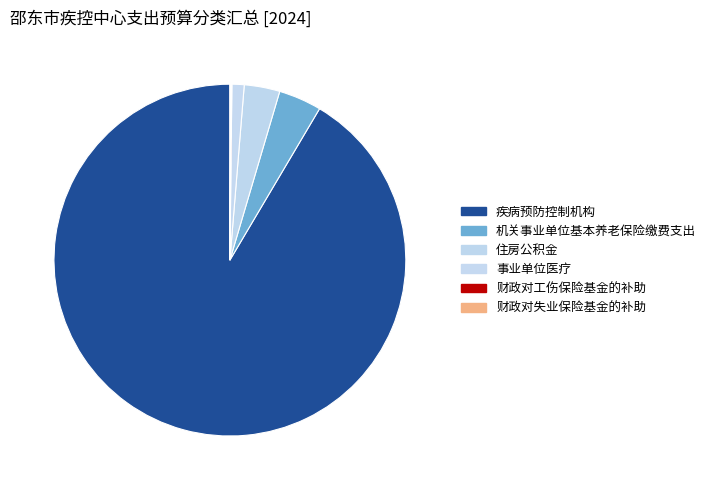

What is the largest slice in the pie chart?

疾病预防控制机构